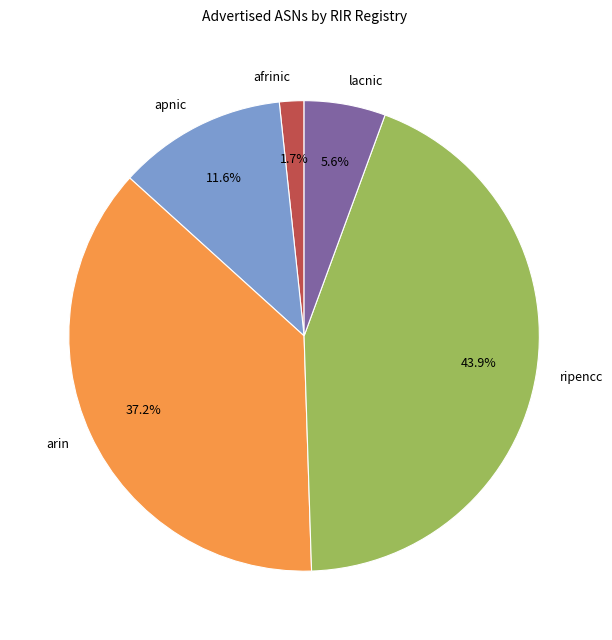

What is the smallest slice in the pie chart?

afrinic